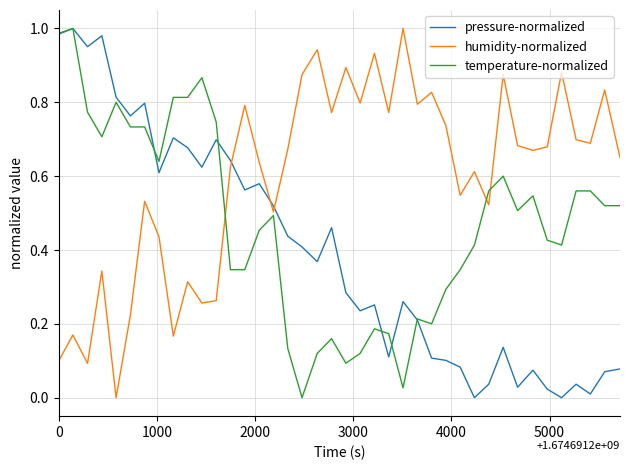

How many interior local valleys does the humidity-normalized series have?

13